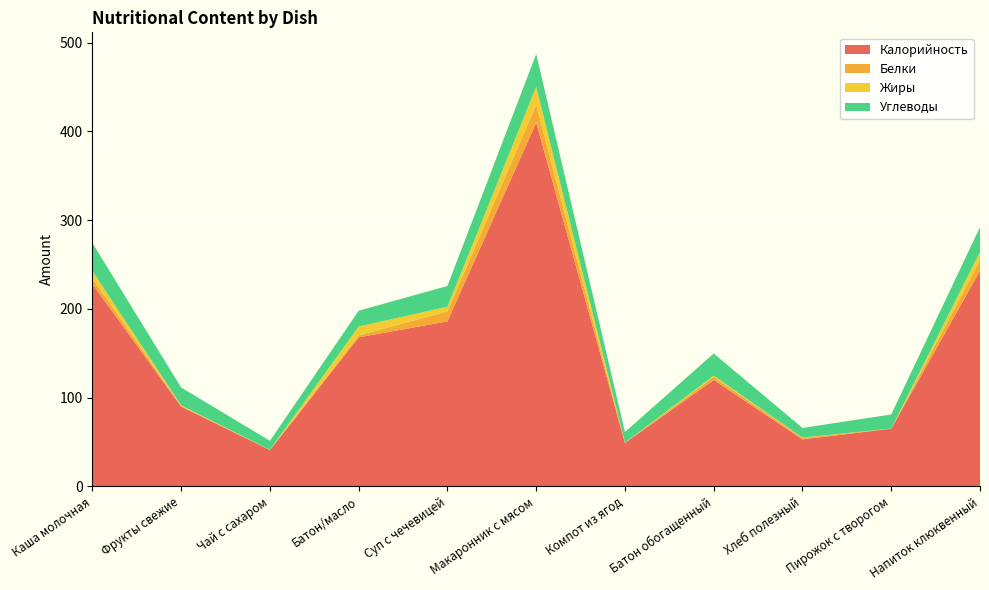

Reading right to left, list all the values displayed in this chart.

Калорийность: 243.0	65.0	53.0	120.0	49.0	410.0	186.0	168.0	41.0	90.0	228.0
Белки: 12.0	0.1	1.8	3.5	0.2	20.2	11.2	2.2	0.2	0.8	6.2
Жиры: 9.3	0.1	0.3	1.3	0.1	20.1	5.3	10.0	0.1	0.6	8.5
Углеводы: 27.9	15.9	10.8	25.0	12.0	37.0	23.4	17.8	10.1	20.1	31.6